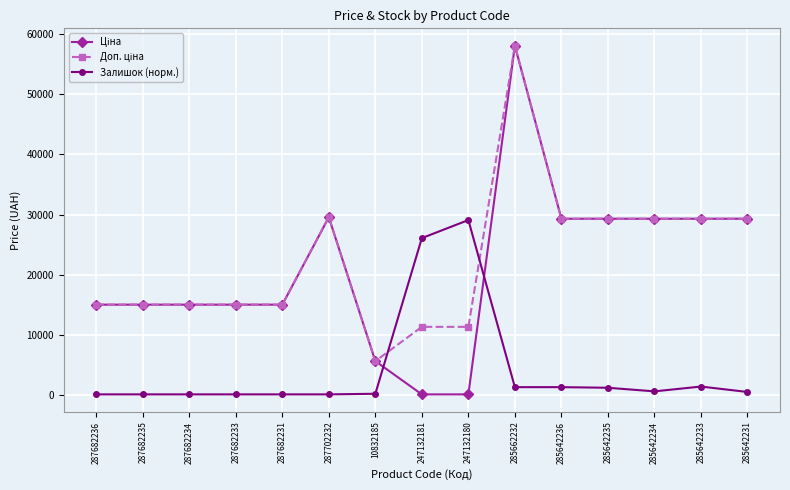

What is the difference between the highest and lowest values at 287682231?

14905.9